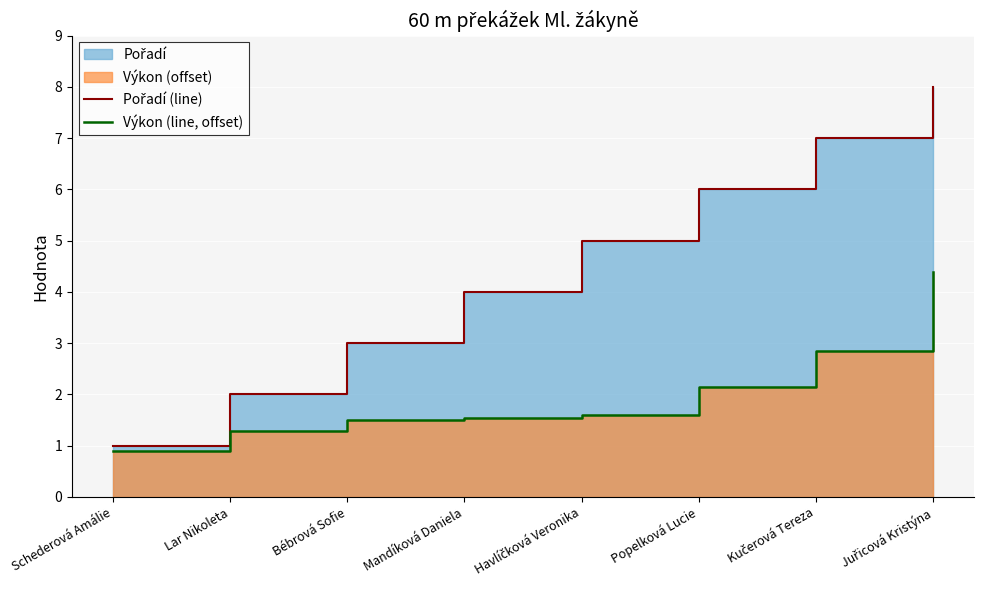

At which label does Výkon (line, offset) first exceed 1?

Lar Nikoleta